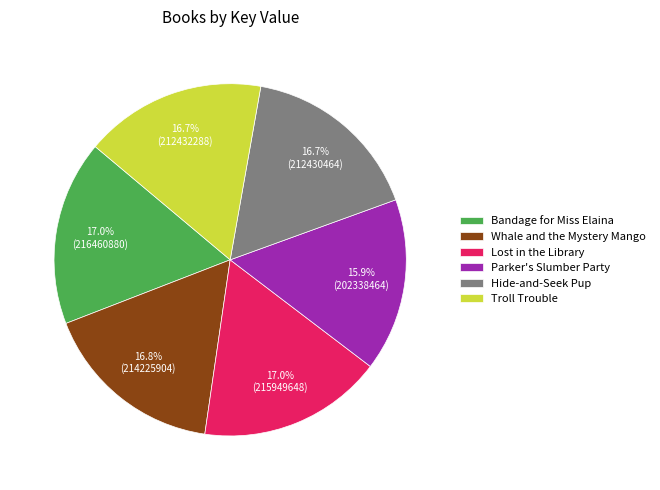

Is there any slice that represents more than half of the pie?

No